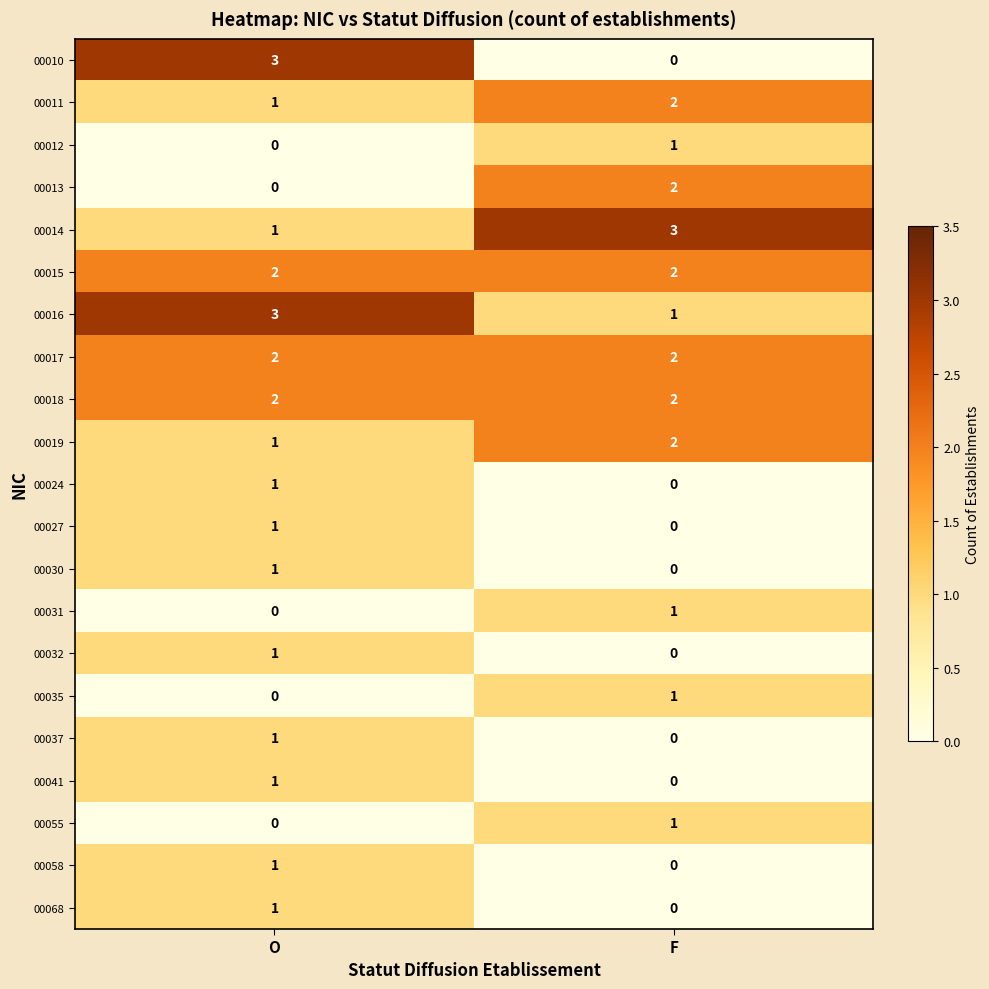

What is the total value across all series at F?

20